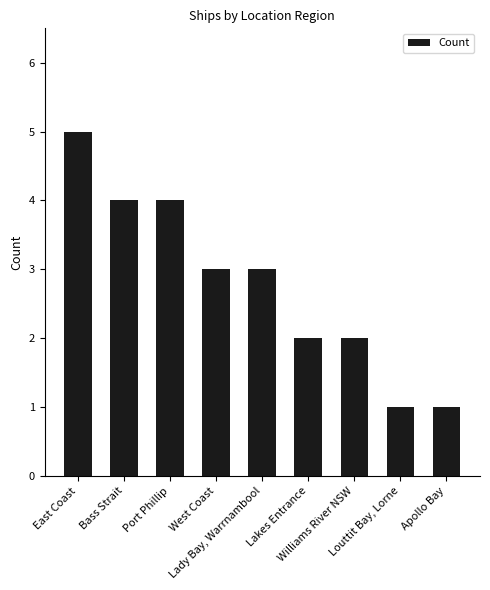

What is the smallest value displayed?

1